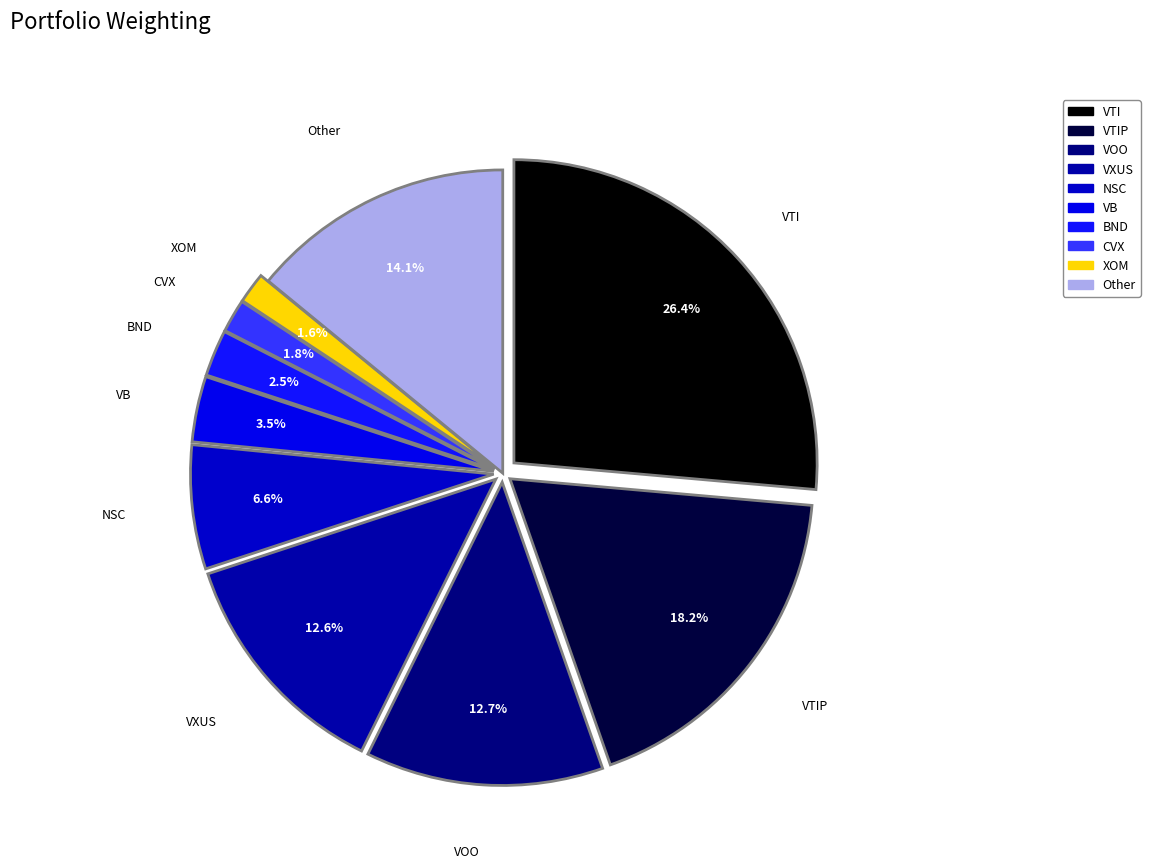

Does BND account for over 50% of the chart?

No